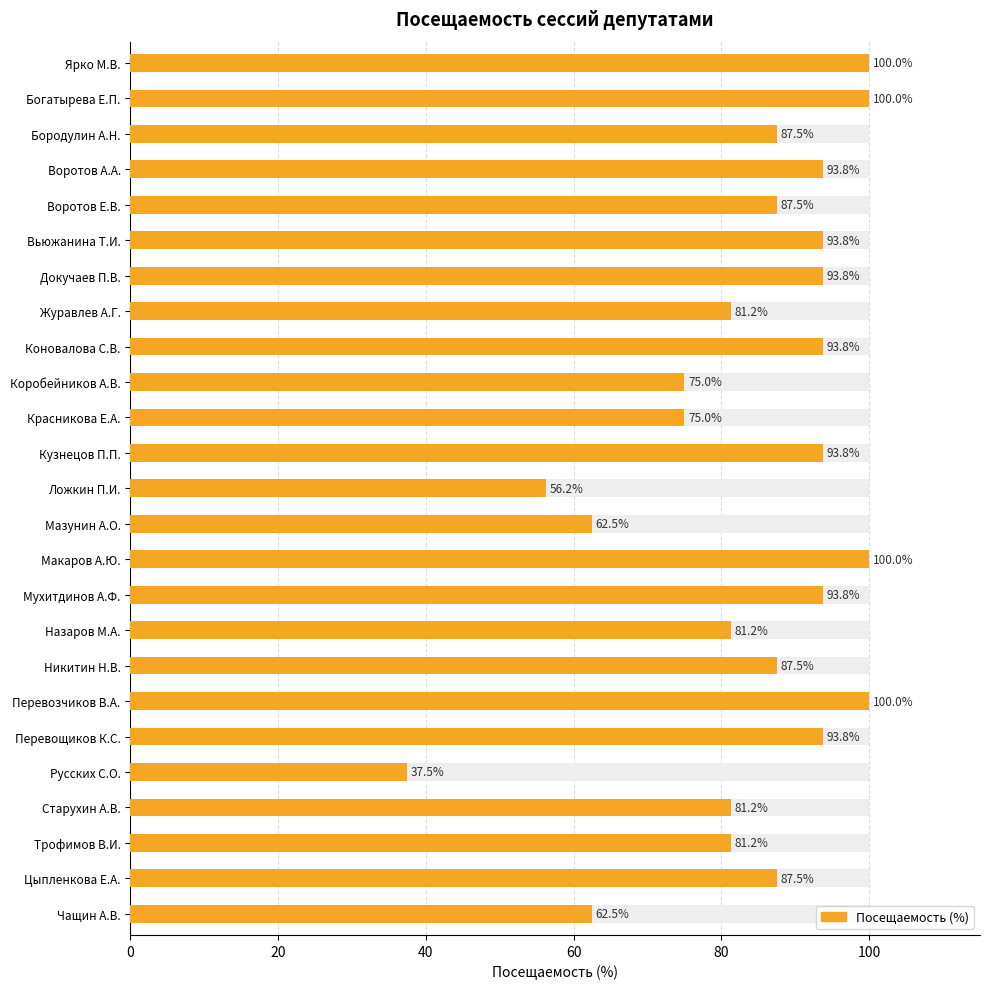

True or false: the data shows 62.5 at Чащин А.В..

True